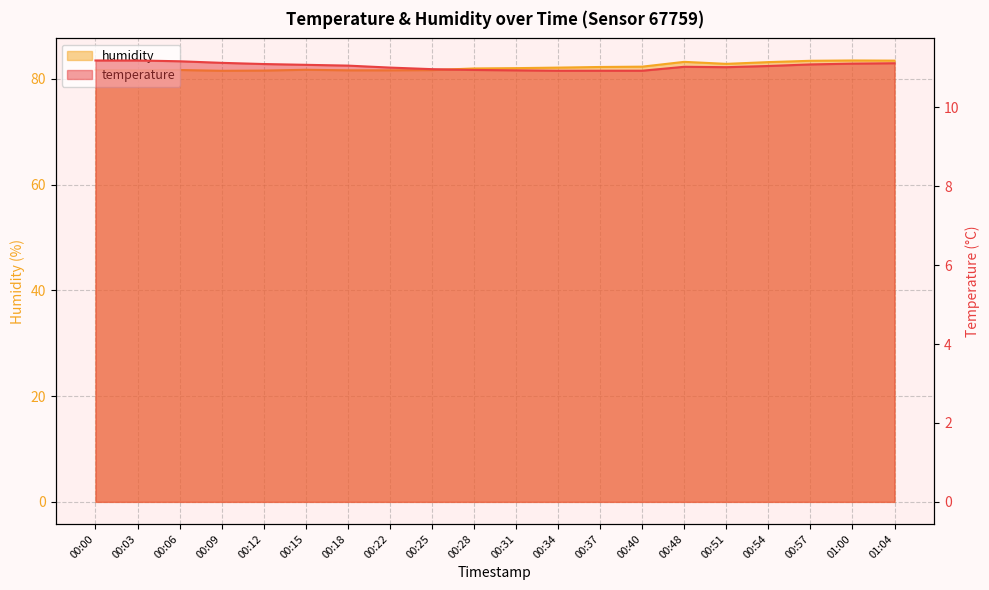

What is the difference between the maximum and minimum values in the temperature series?

0.3